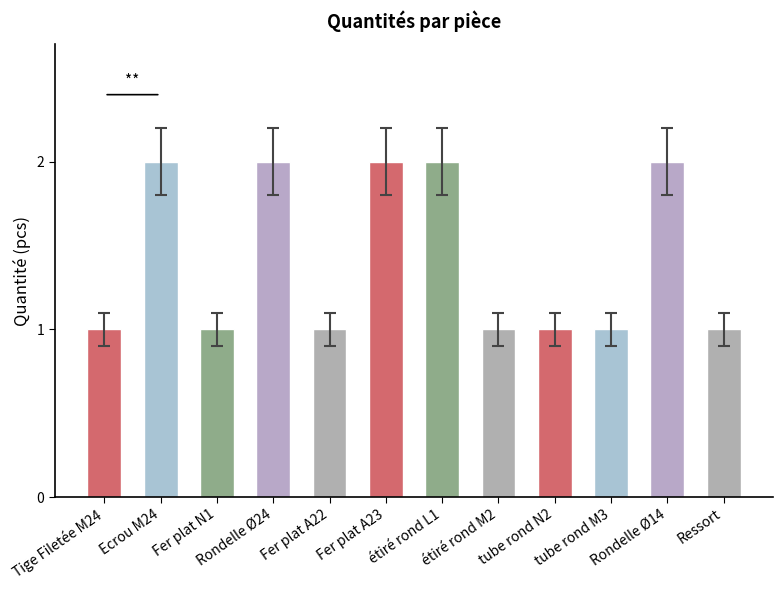

What is the approximate value at Fer plat N1?

1